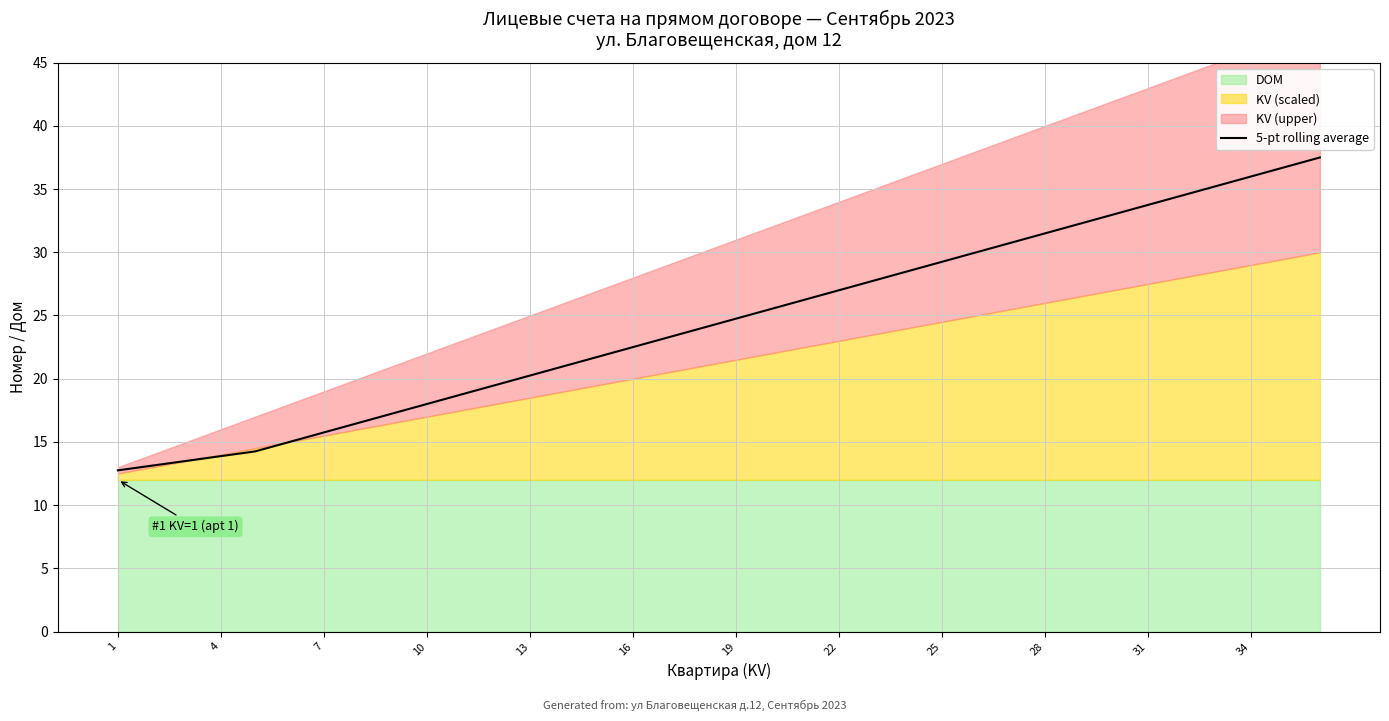

What is the highest value of the 5-pt rolling average series?

37.5